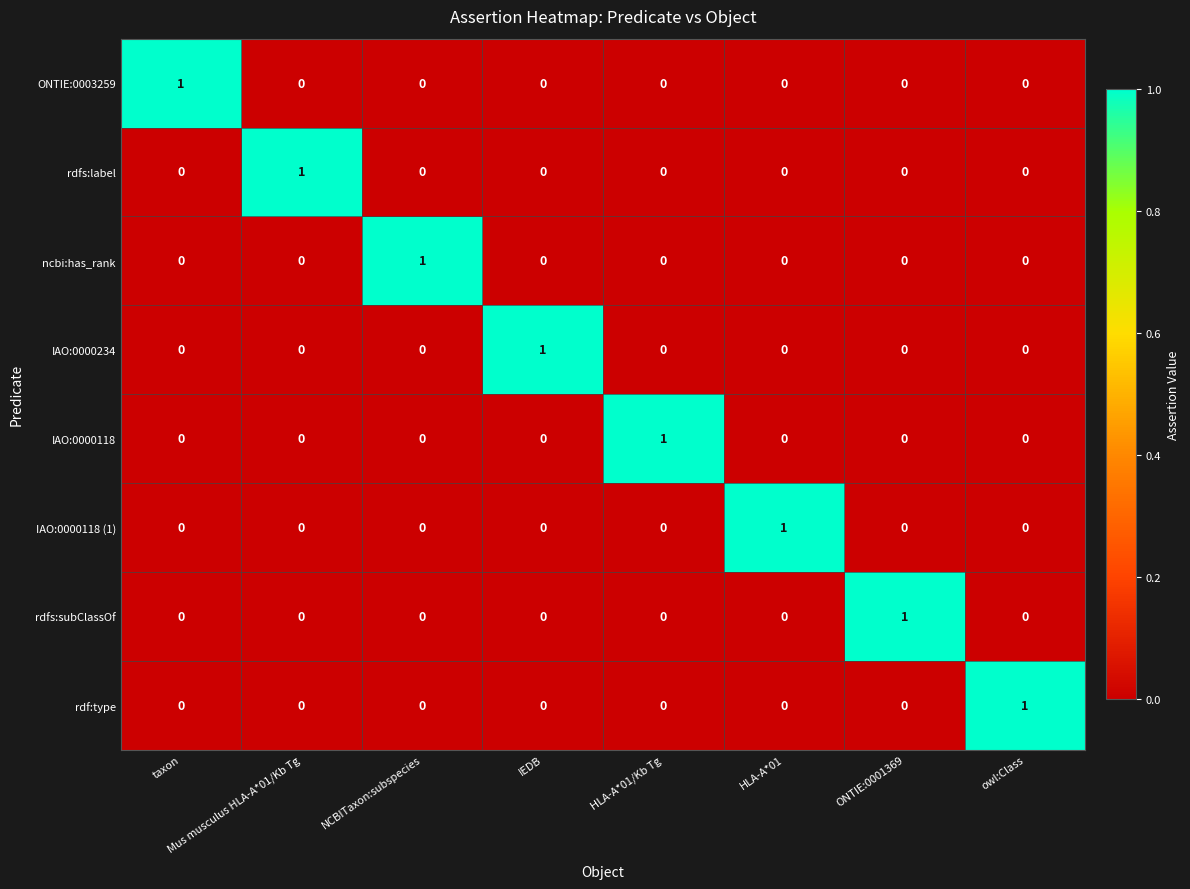

How many positive values does the rdf:type series have?

1